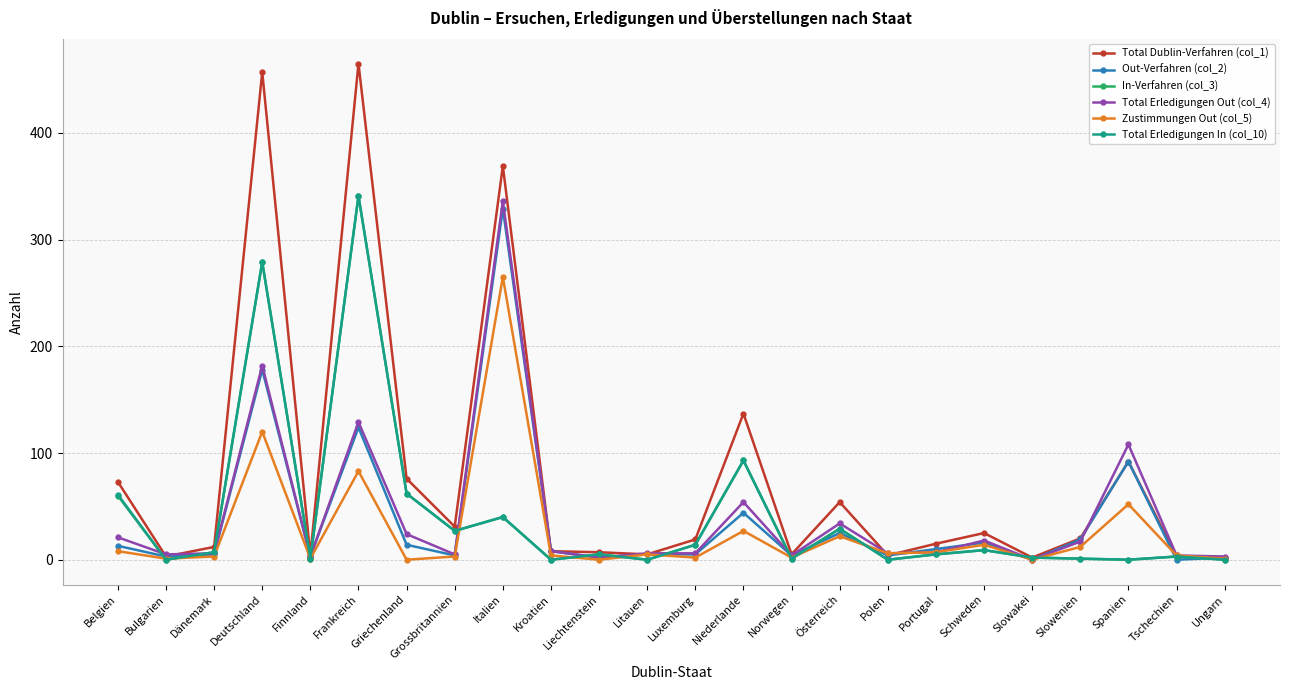

Which series has the largest range (max minus min)?

Total Dublin-Verfahren (col_1)